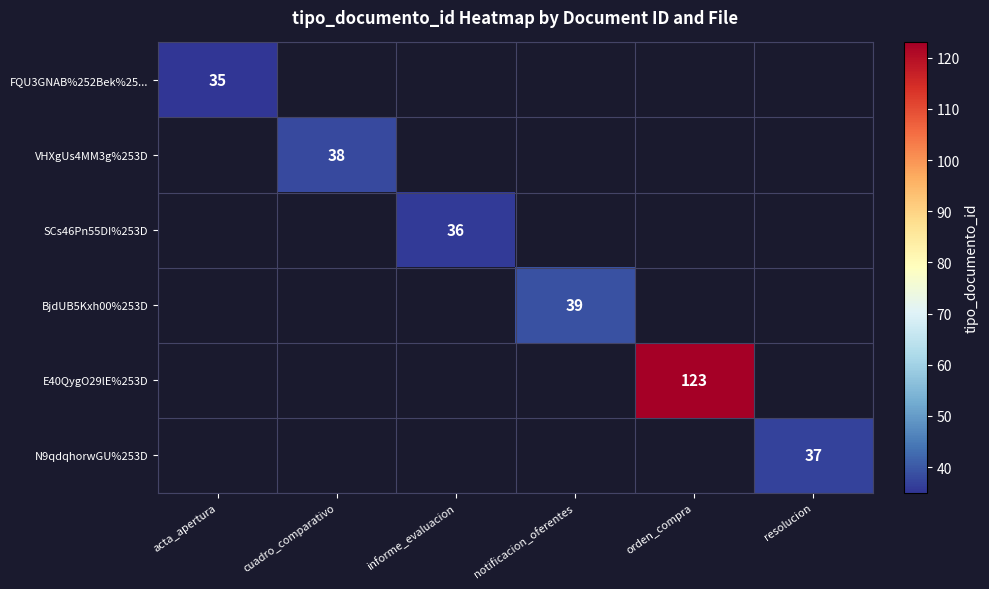

How many data points does each series have?

6